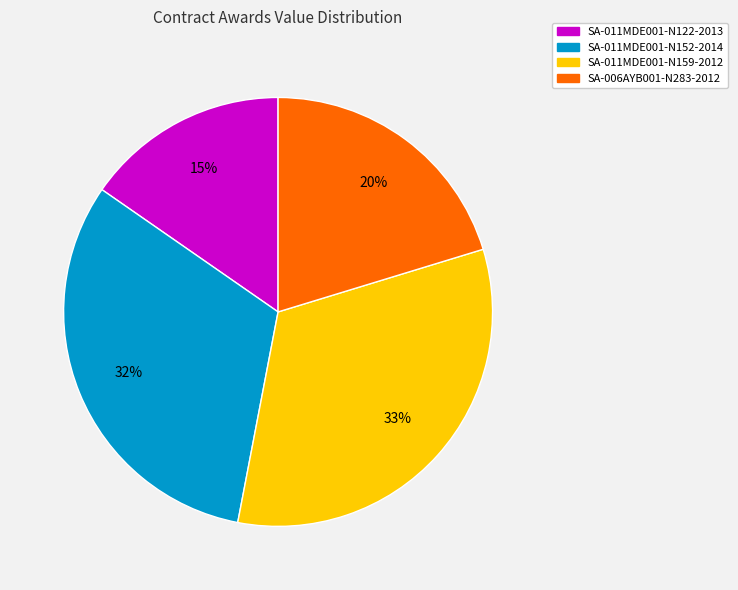

Between SA-011MDE001-N122-2013 and SA-011MDE001-N159-2012, which is larger?

SA-011MDE001-N159-2012